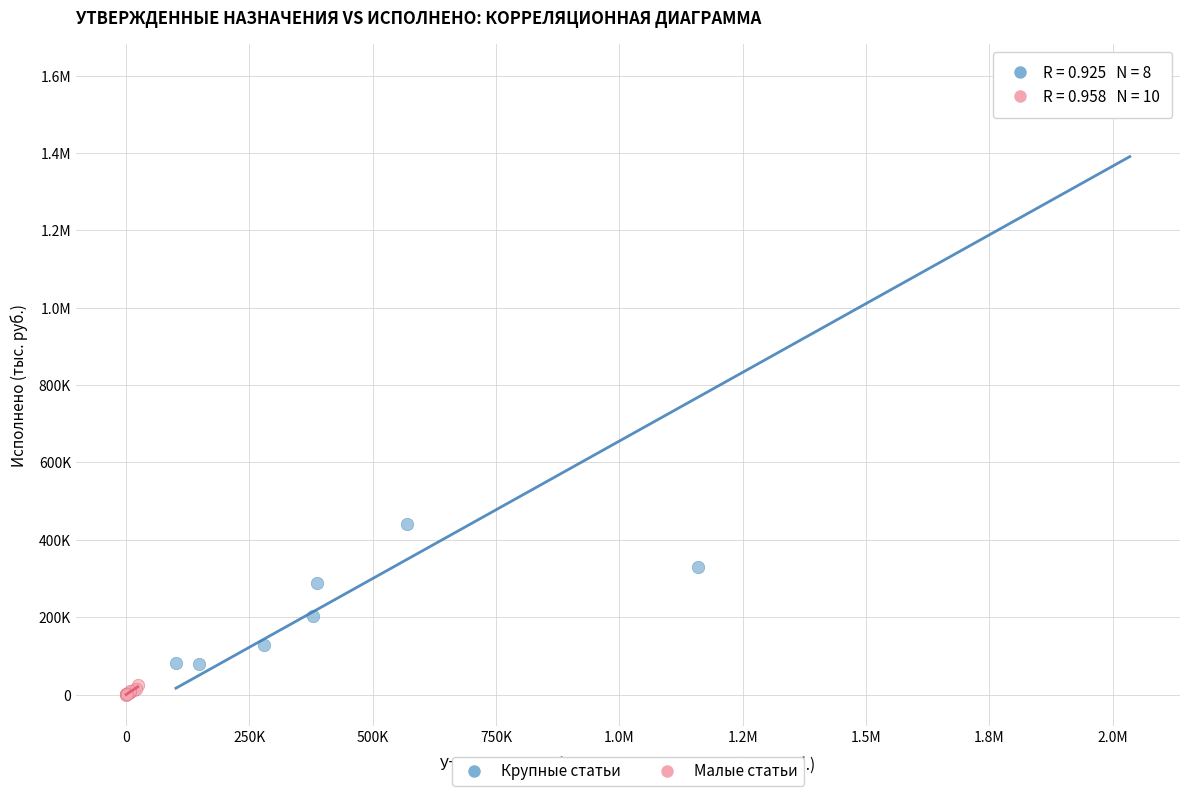

What are all the series names shown in the legend?

Крупные статьи, Малые статьи